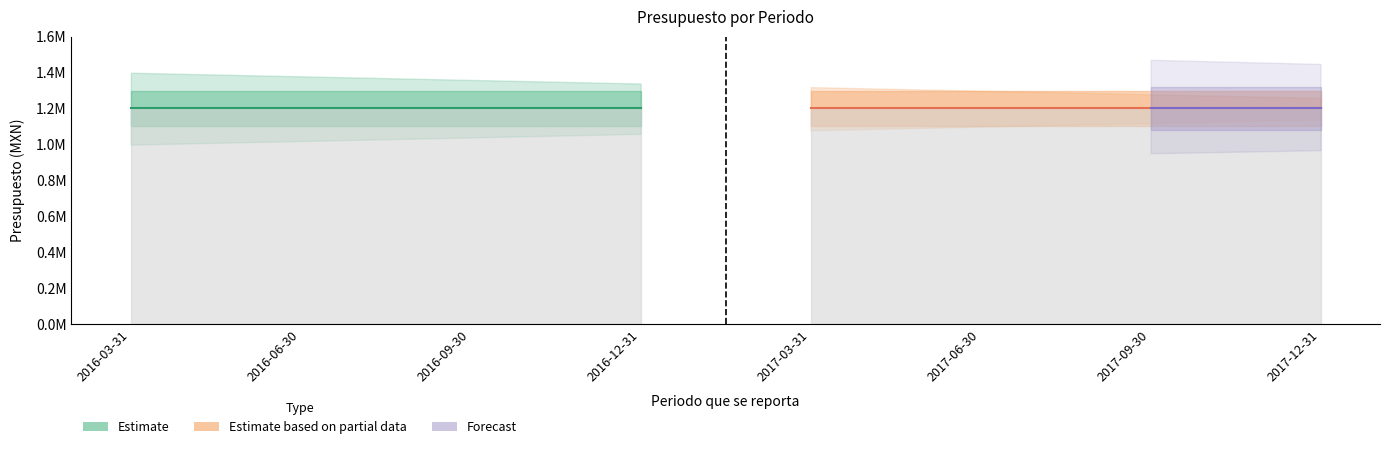

What position from the left is 2017-06-30?

6